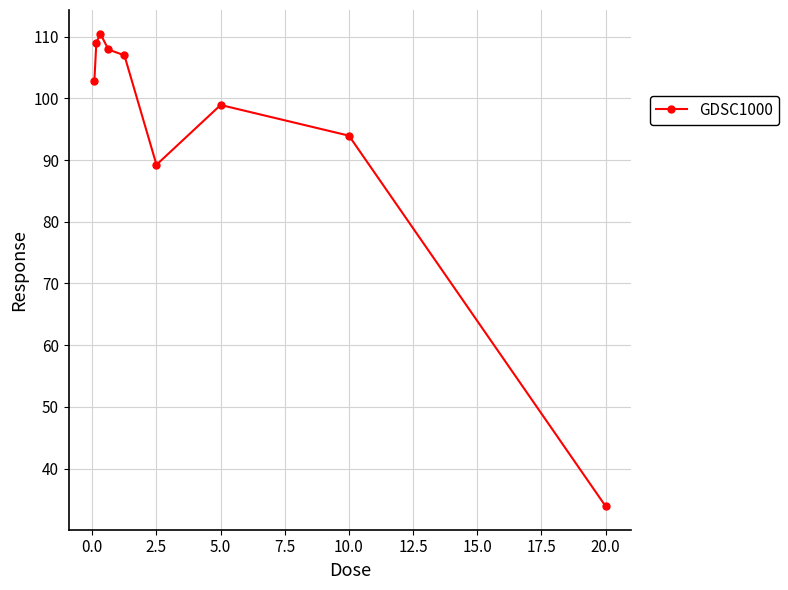

Count the number of data series in this chart.

1